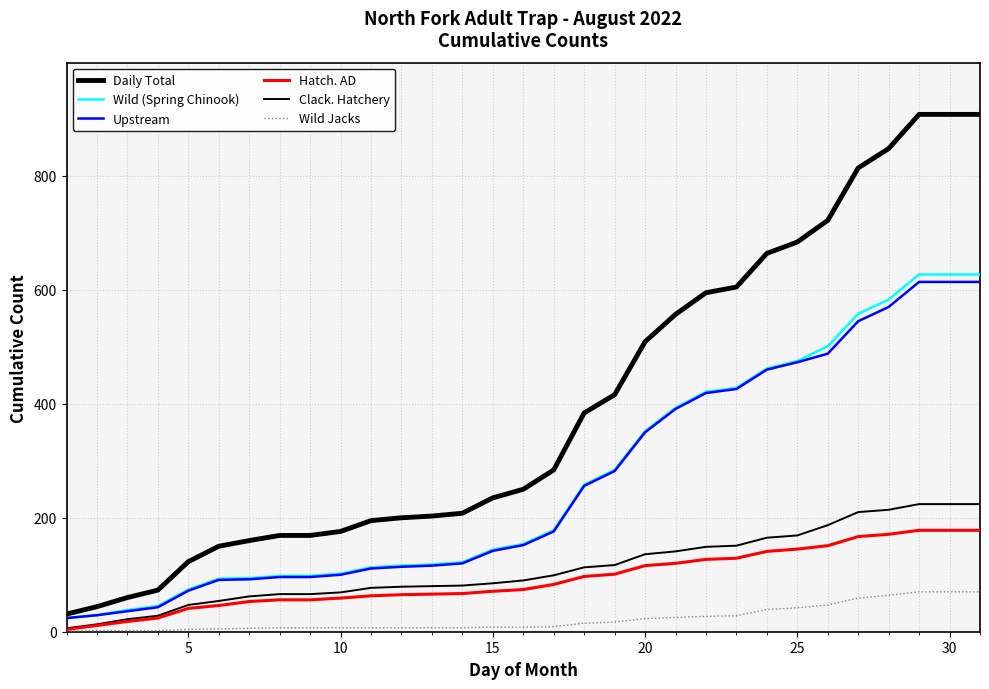

True or false: Wild Jacks has more than 0 interior local peaks.

False